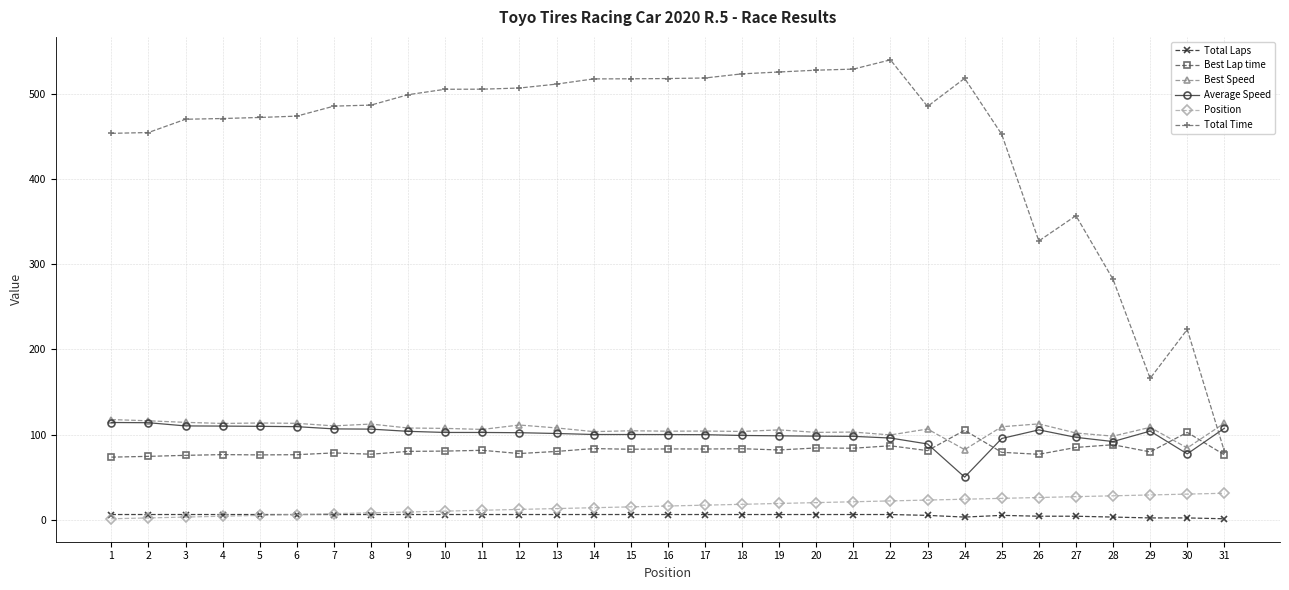

True or false: Best Speed has more than 0 points higher than both neighbors.

True